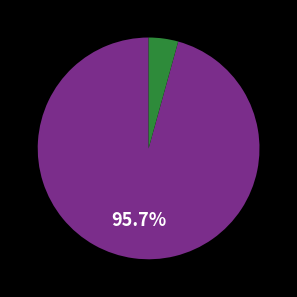

Does any single category account for the majority?

Yes